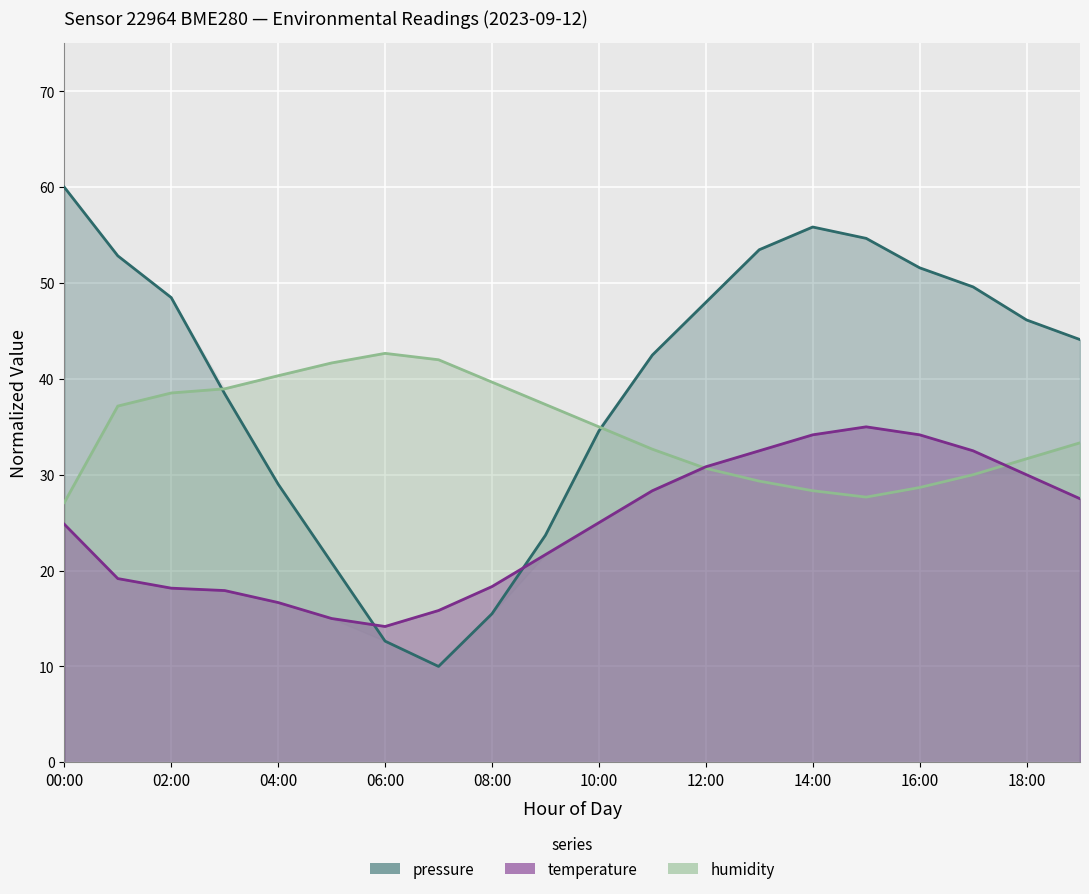

Which series has the largest total across all categories?

pressure